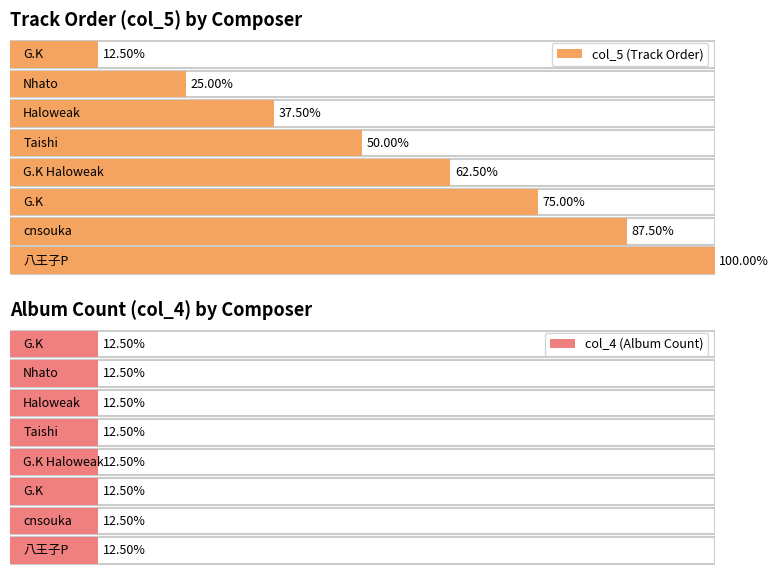

At Taishi, list the series in order from largest to smallest.

col_5, col_4